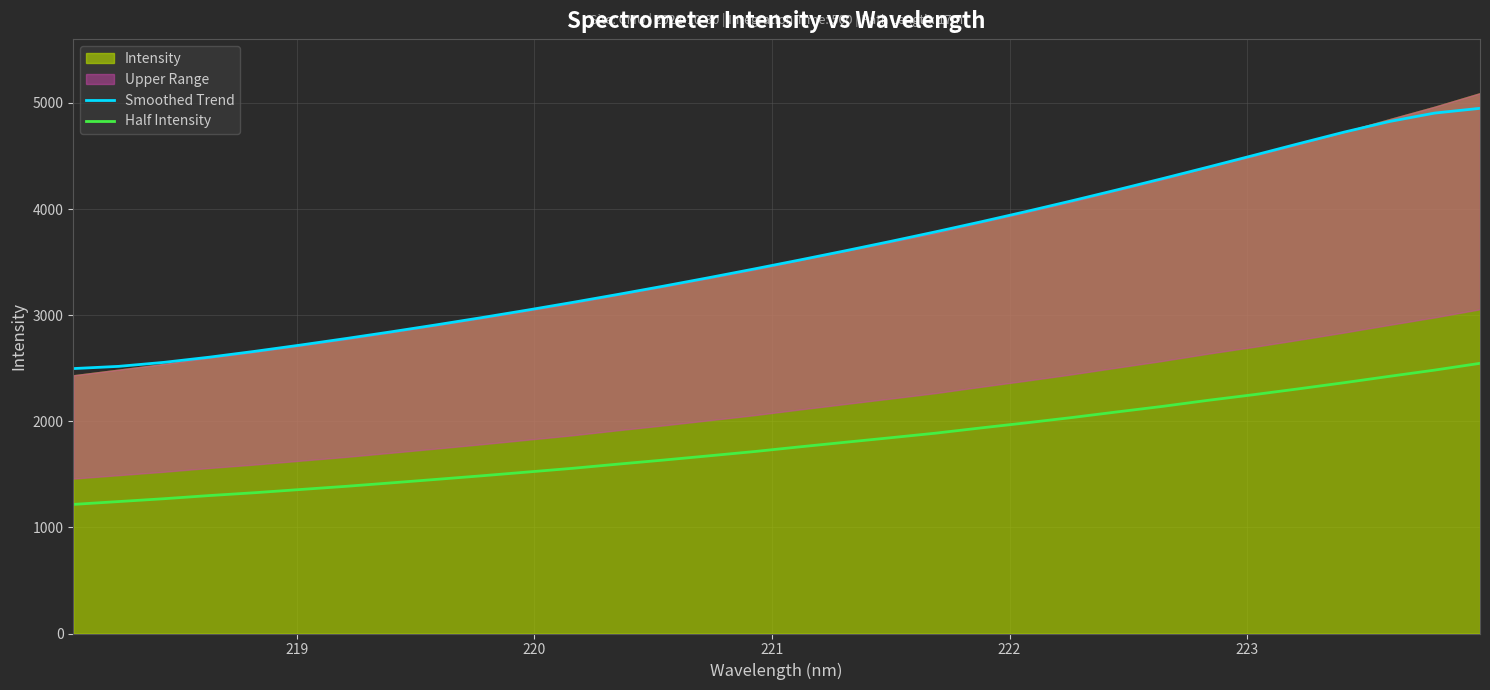

True or false: Half Intensity and Smoothed Trend cross at least once.

False